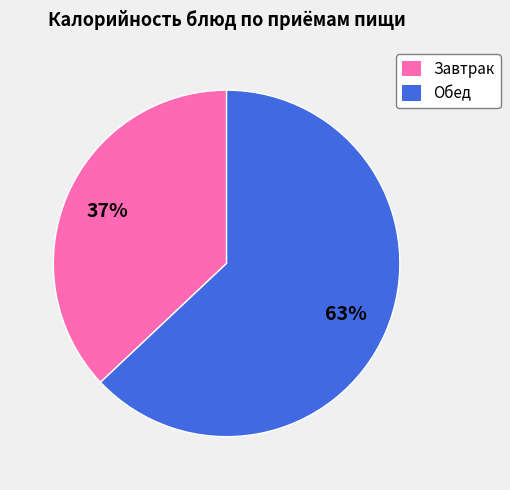

Do Завтрак and Обед together represent more than half of the pie?

Yes